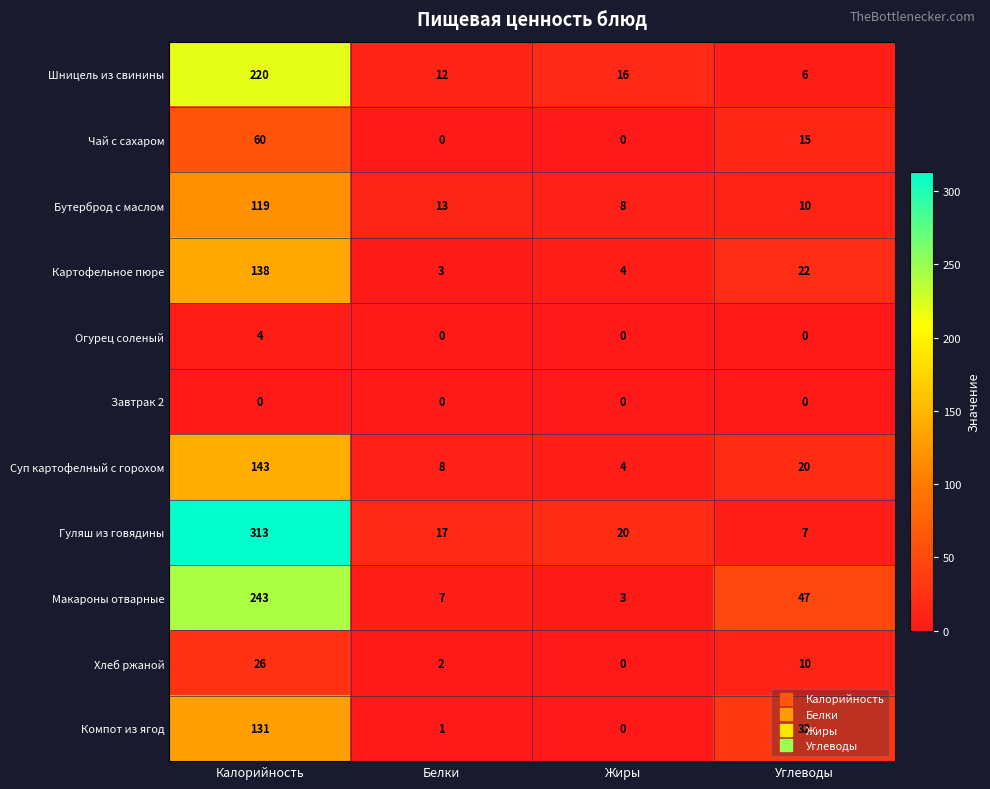

How many series are shown in this chart?

11